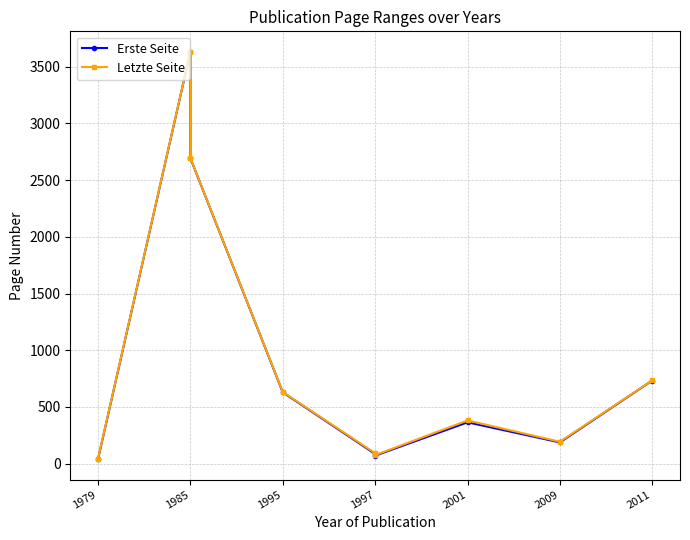

What value does the Erste Seite series have at 2011, to the nearest 50?

750